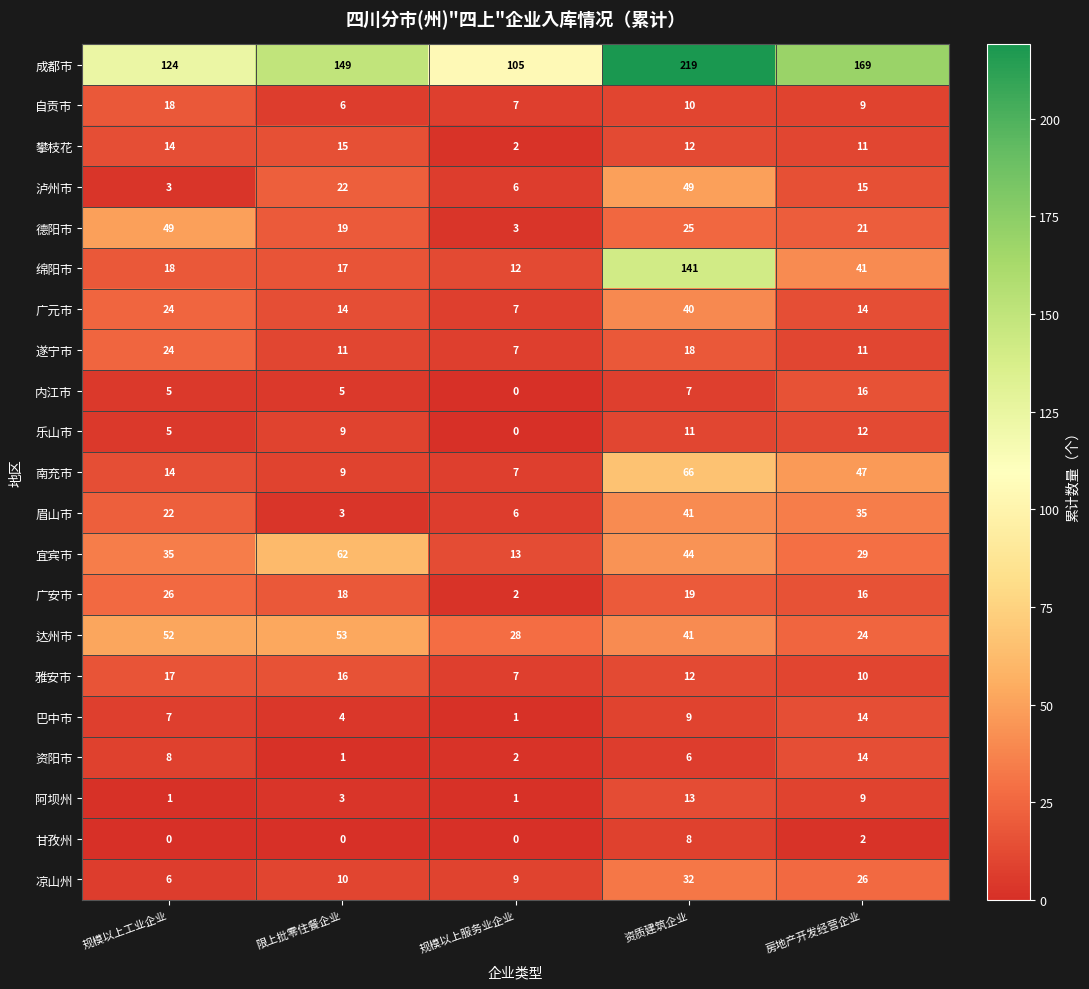

What is the total value across all series at 规模以上工业企业?

472